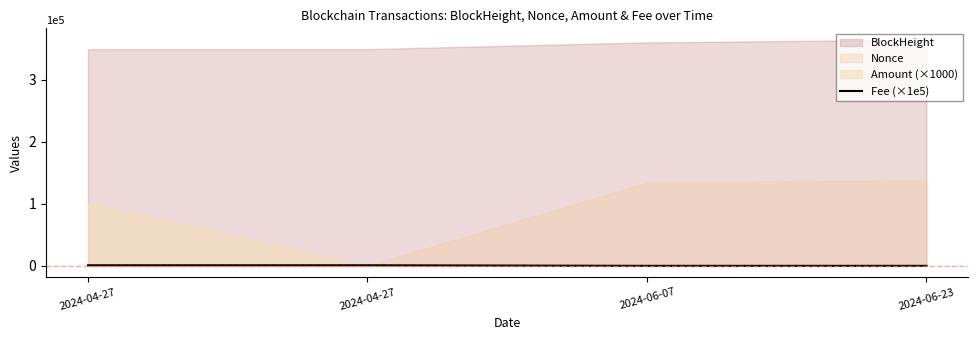

What is the difference between the maximum and second lowest values?

910